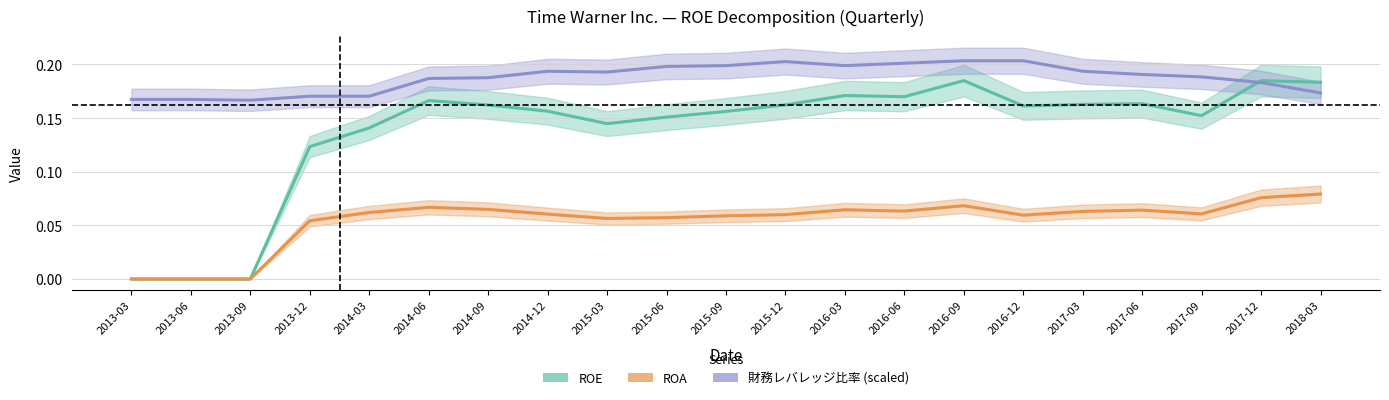

Reading left to right, list all the values displayed in this chart.

ROE: 0.0	0.0	0.0	0.1	0.1	0.2	0.2	0.2	0.1	0.2	0.2	0.2	0.2	0.2	0.2	0.2	0.2	0.2	0.2	0.2	0.2
ROA: 0.0	0.0	0.0	0.1	0.1	0.1	0.1	0.1	0.1	0.1	0.1	0.1	0.1	0.1	0.1	0.1	0.1	0.1	0.1	0.1	0.1
財務レバレッジ比率 (scaled): 0.2	0.2	0.2	0.2	0.2	0.2	0.2	0.2	0.2	0.2	0.2	0.2	0.2	0.2	0.2	0.2	0.2	0.2	0.2	0.2	0.2